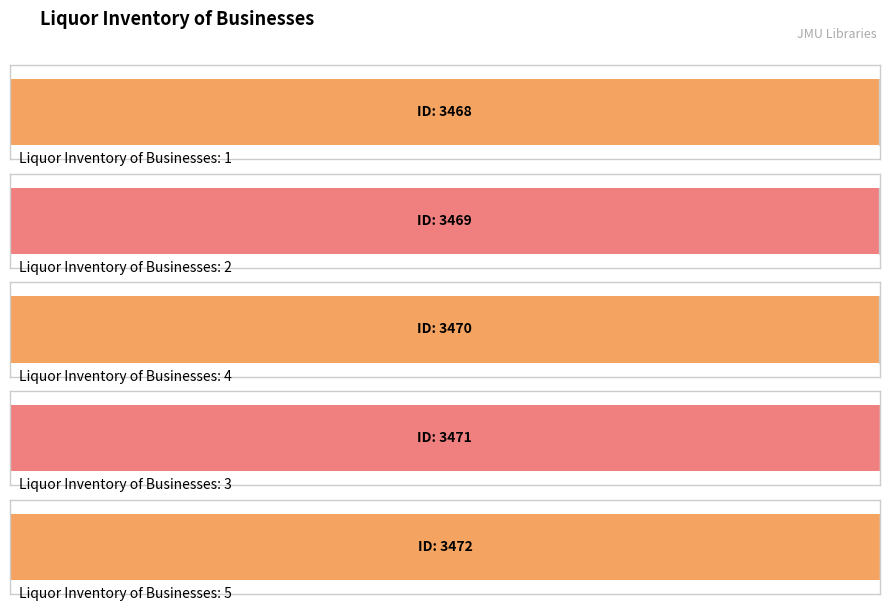

Between Liquor Inventory of Businesses: 5 and Liquor Inventory of Businesses: 3, which is larger?

Liquor Inventory of Businesses: 5